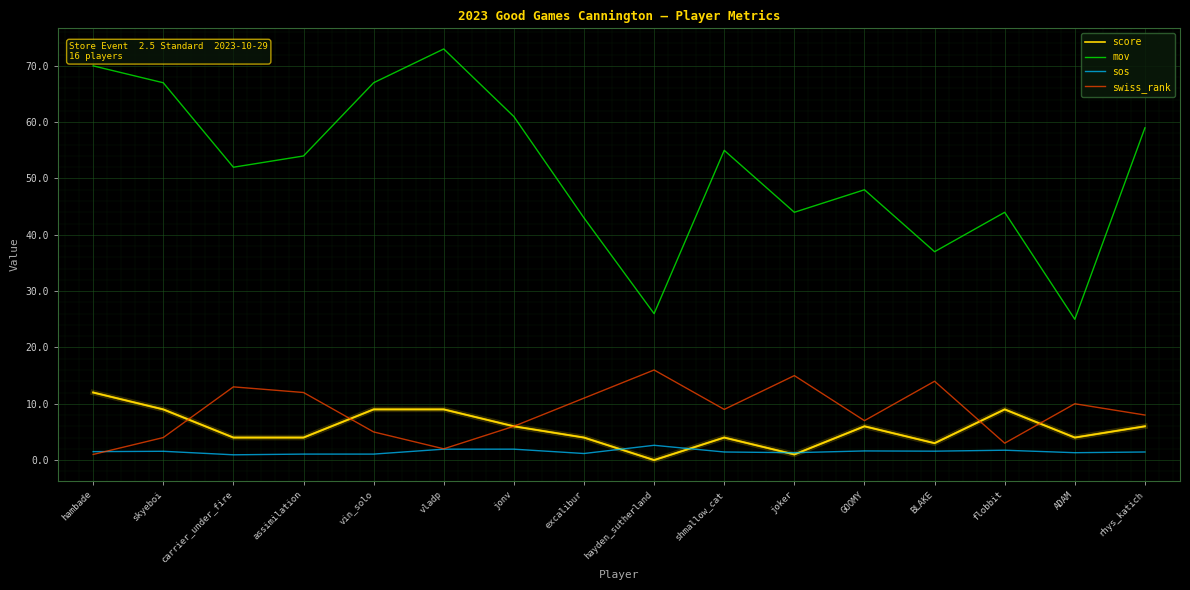

Which series has the widest spread of values?

mov